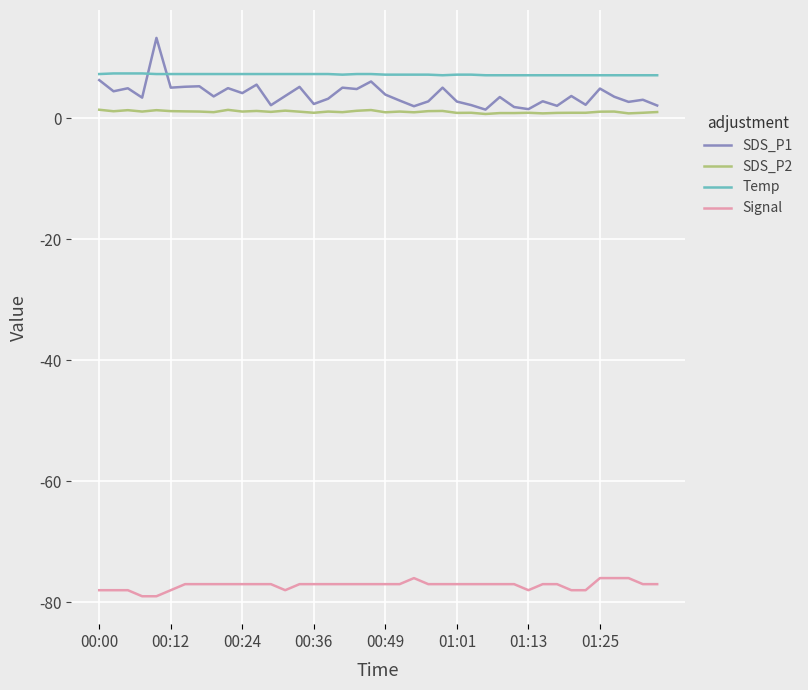

True or false: Signal and SDS_P1 cross at least once.

False